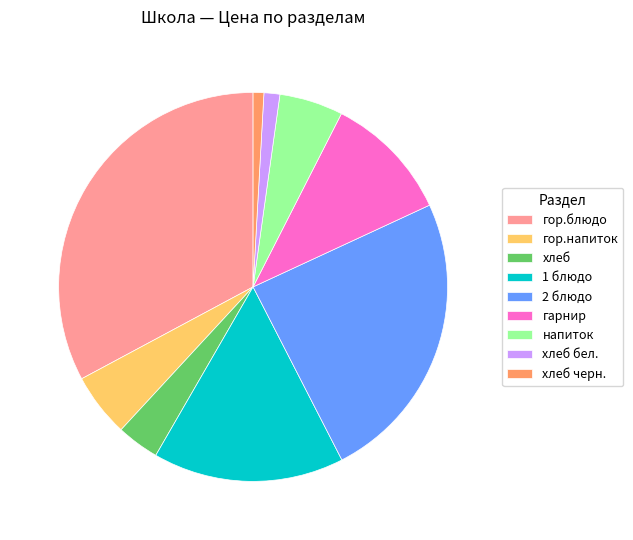

Combined, do 2 блюдо and 1 блюдо account for over 50%?

No